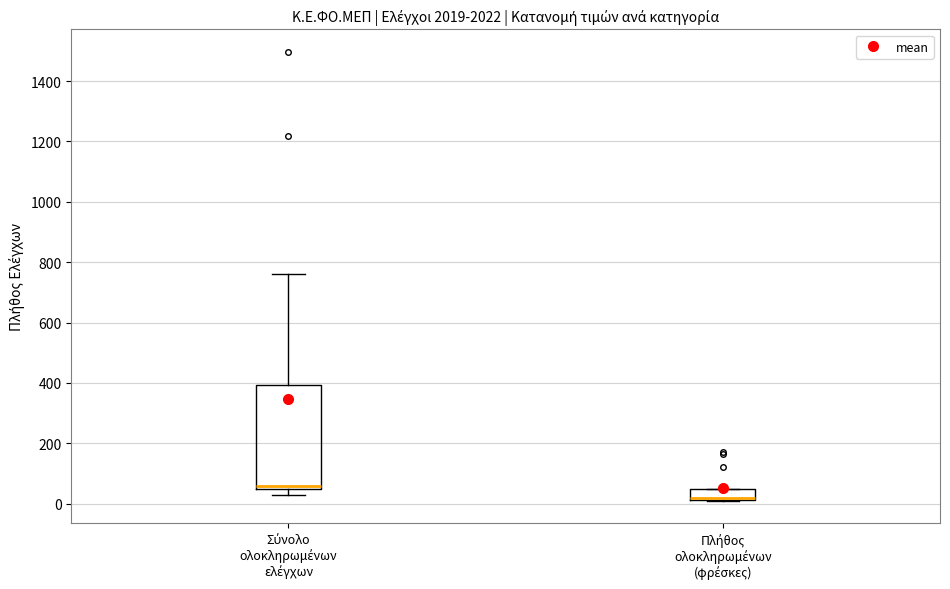

Which box's median line is the highest?

Σύνολο ολοκληρωμένων ελέγχων